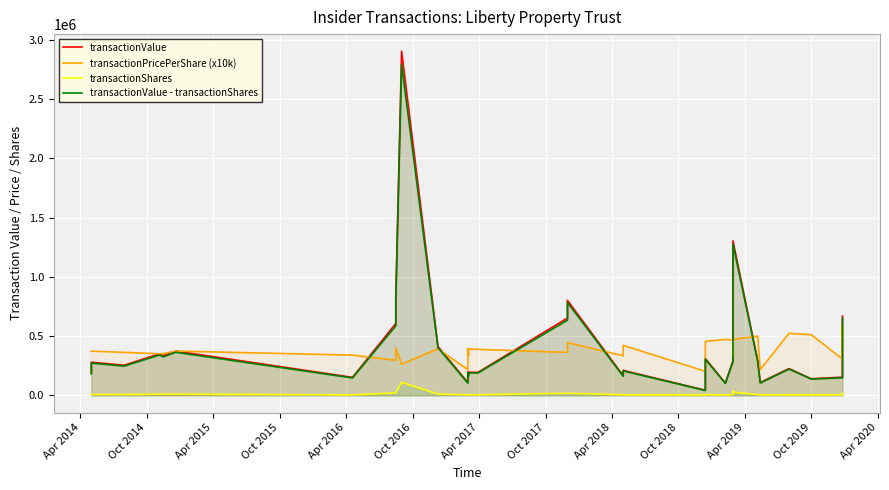

How many lines are shown in the chart?

4